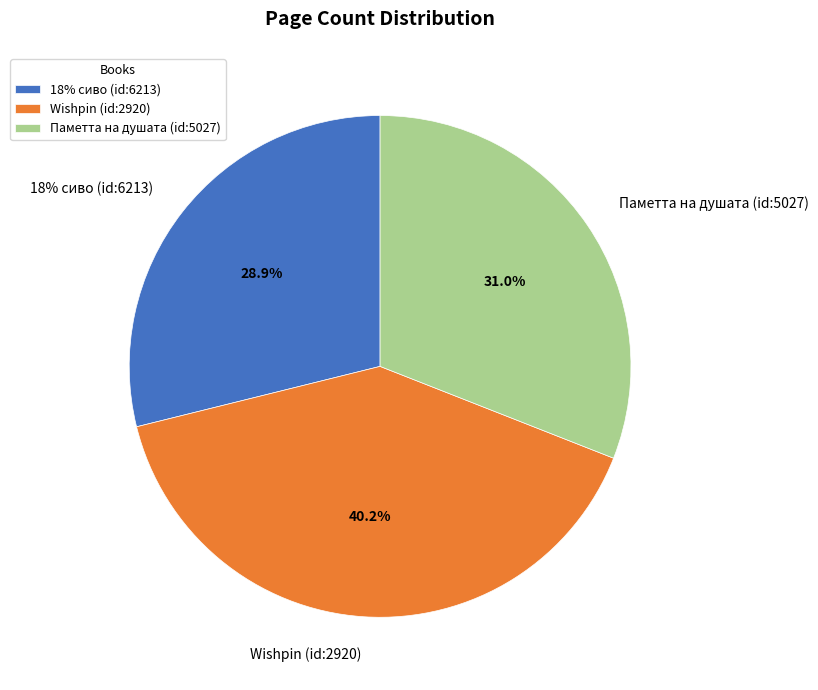

What is the largest slice in the pie chart?

Wishpin (id:2920)